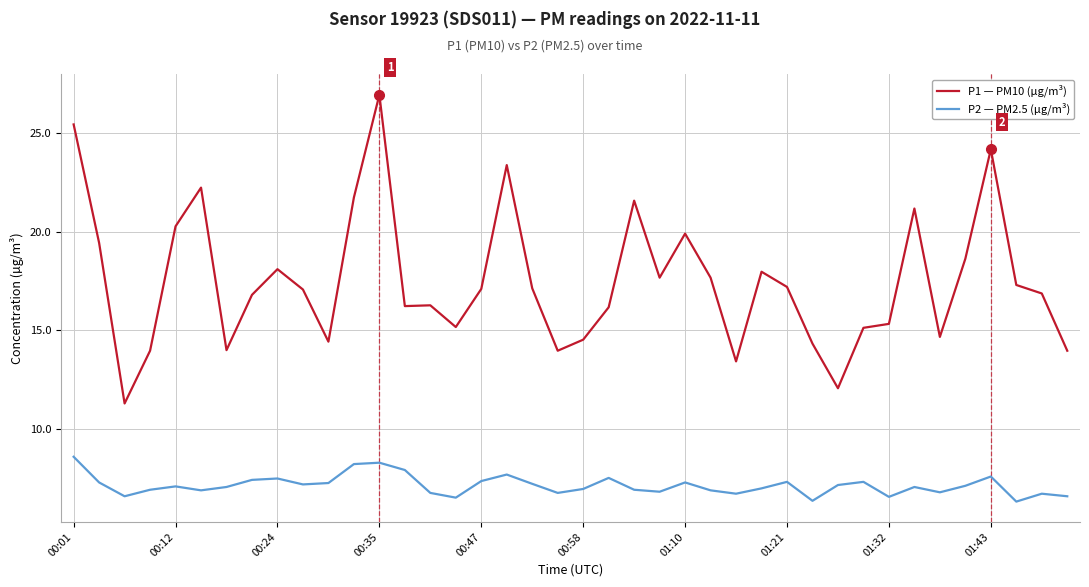

What is the lowest value of the P1 — PM10 (µg/m³) series?

11.3